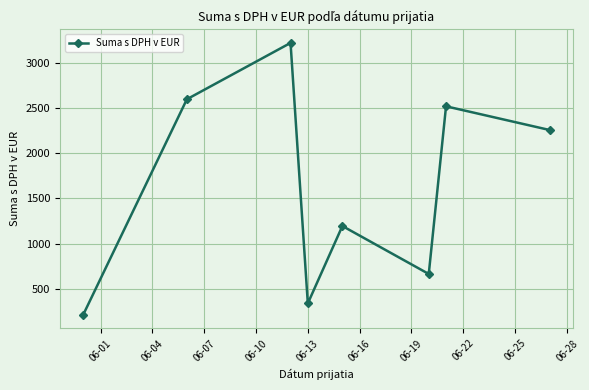

Reading left to right, extract all data points from this chart.

216.5	2595.9	3217.8	341.7	1196.1	666.5	2517.8	2256.0